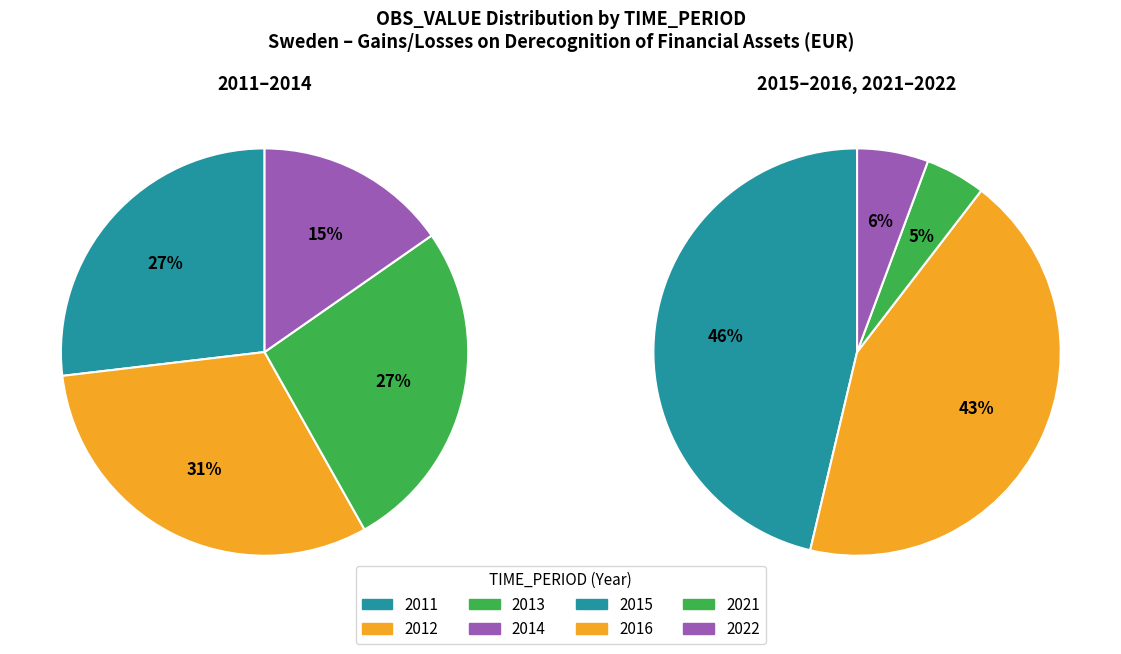

How many slices are in this pie chart?

8